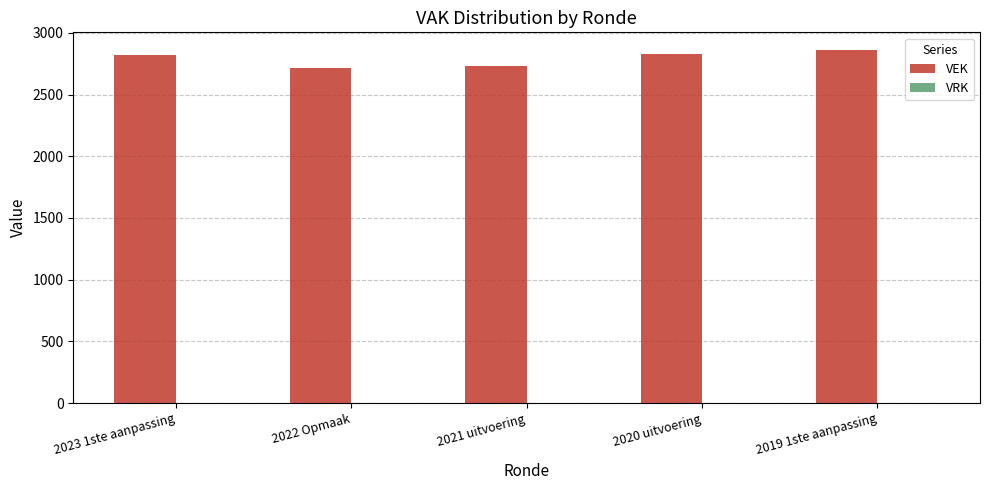

True or false: the data shows 2717 at 2022 Opmaak.

True